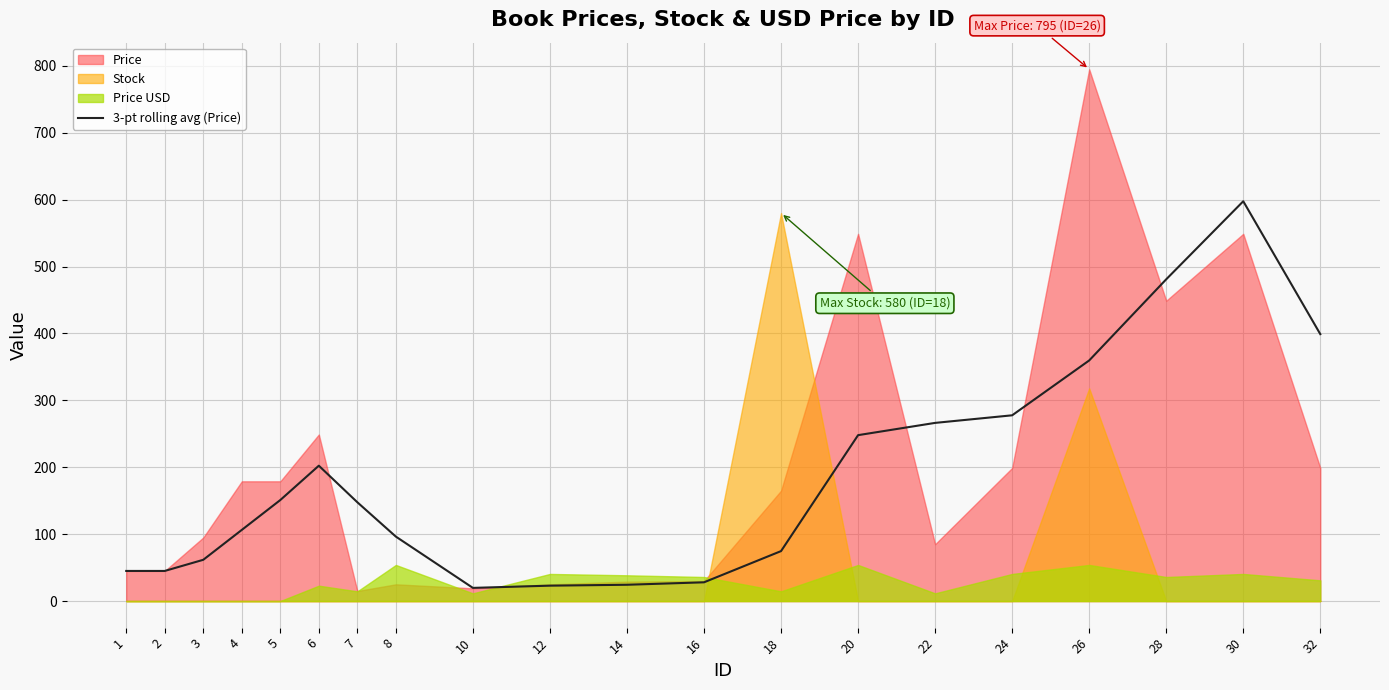

Between 22 and 7, which is larger?

22